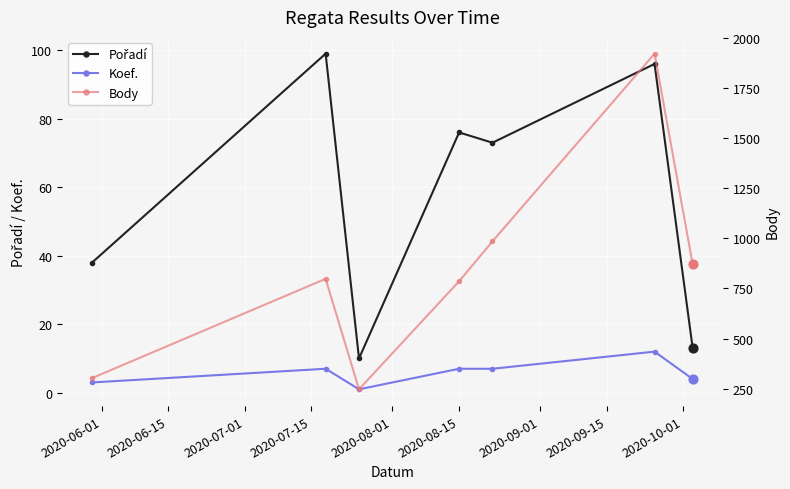

Which series contains the highest Y value?

Body